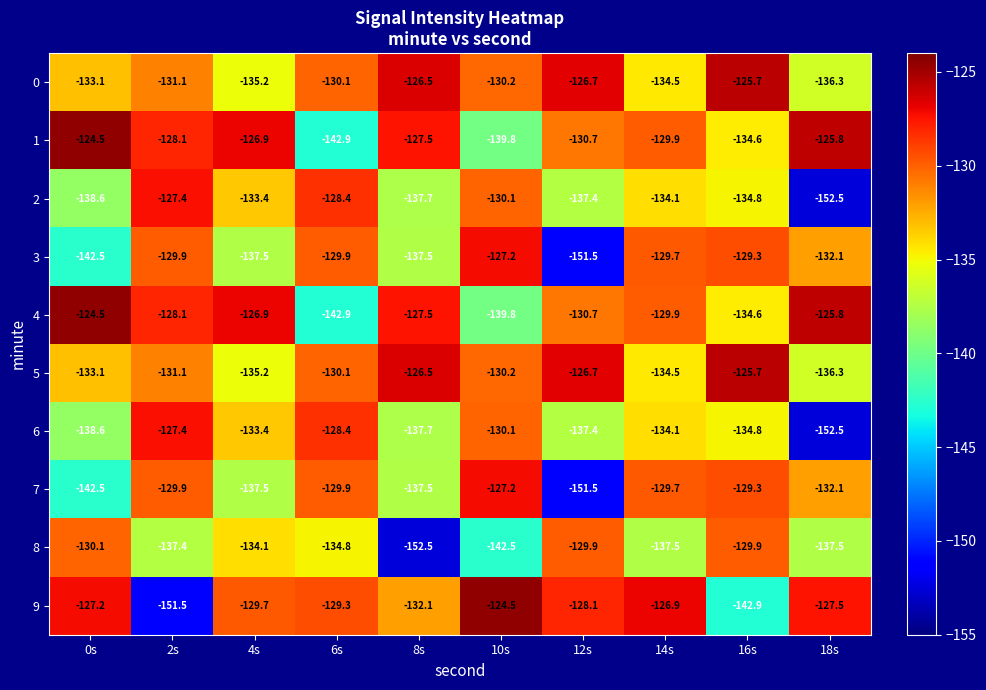

What is the spread (max minus min) of values at 8s?

26.0